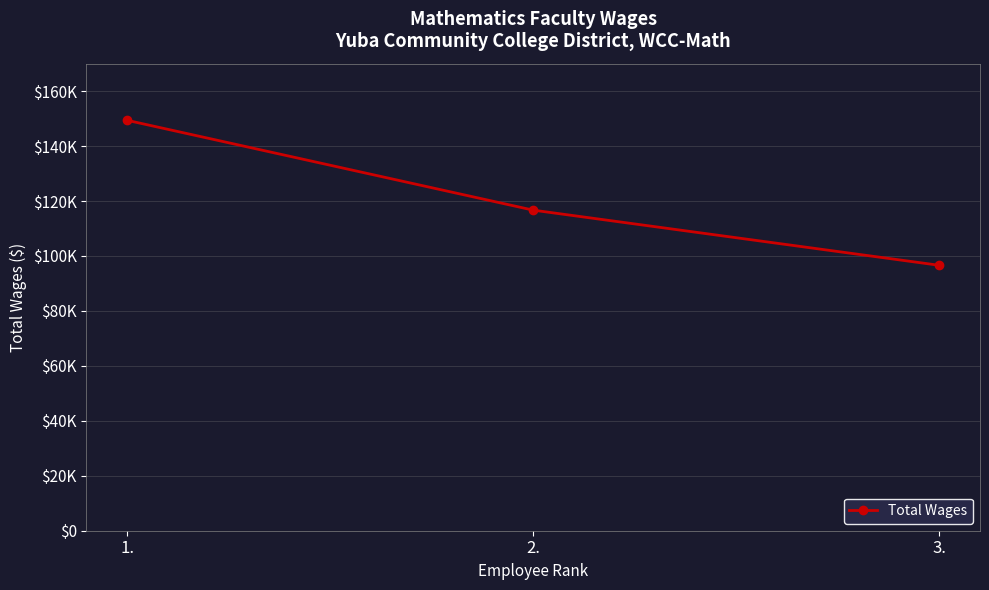

Which label corresponds to the largest value in the chart?

1.